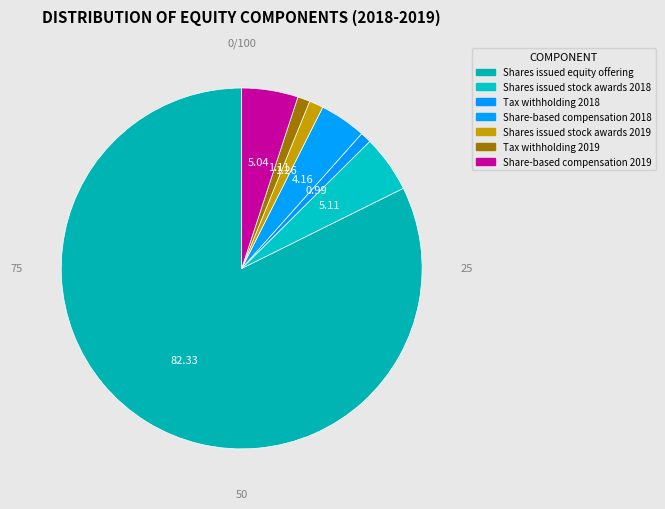

Does Share-based compensation 2019 represent more than half of the total?

No